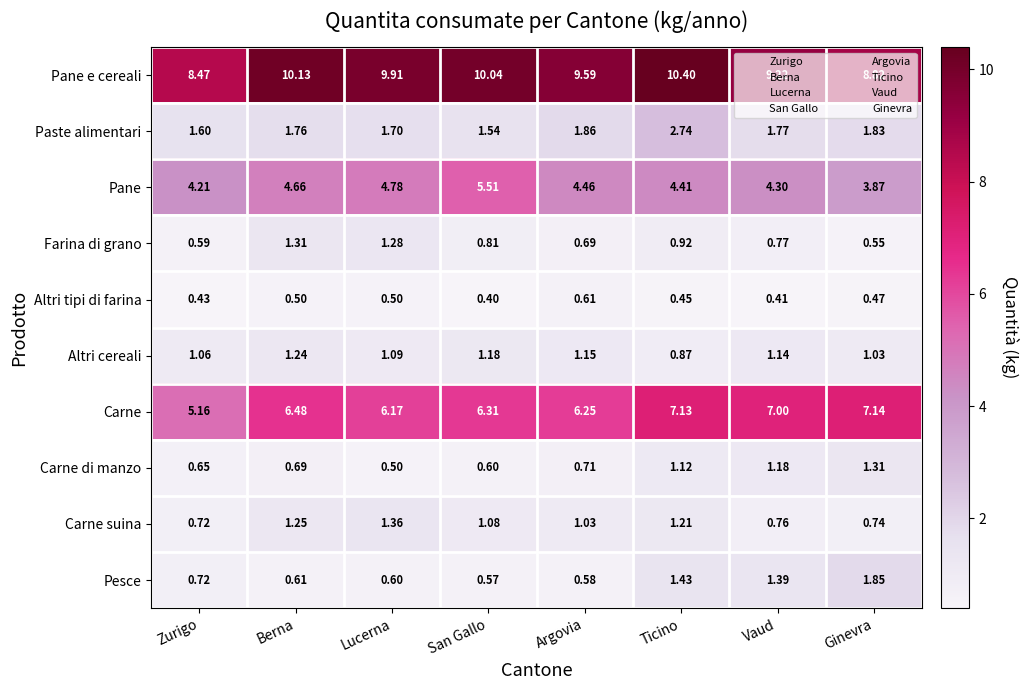

At which label does Altri cereali first exceed 1?

Zurigo